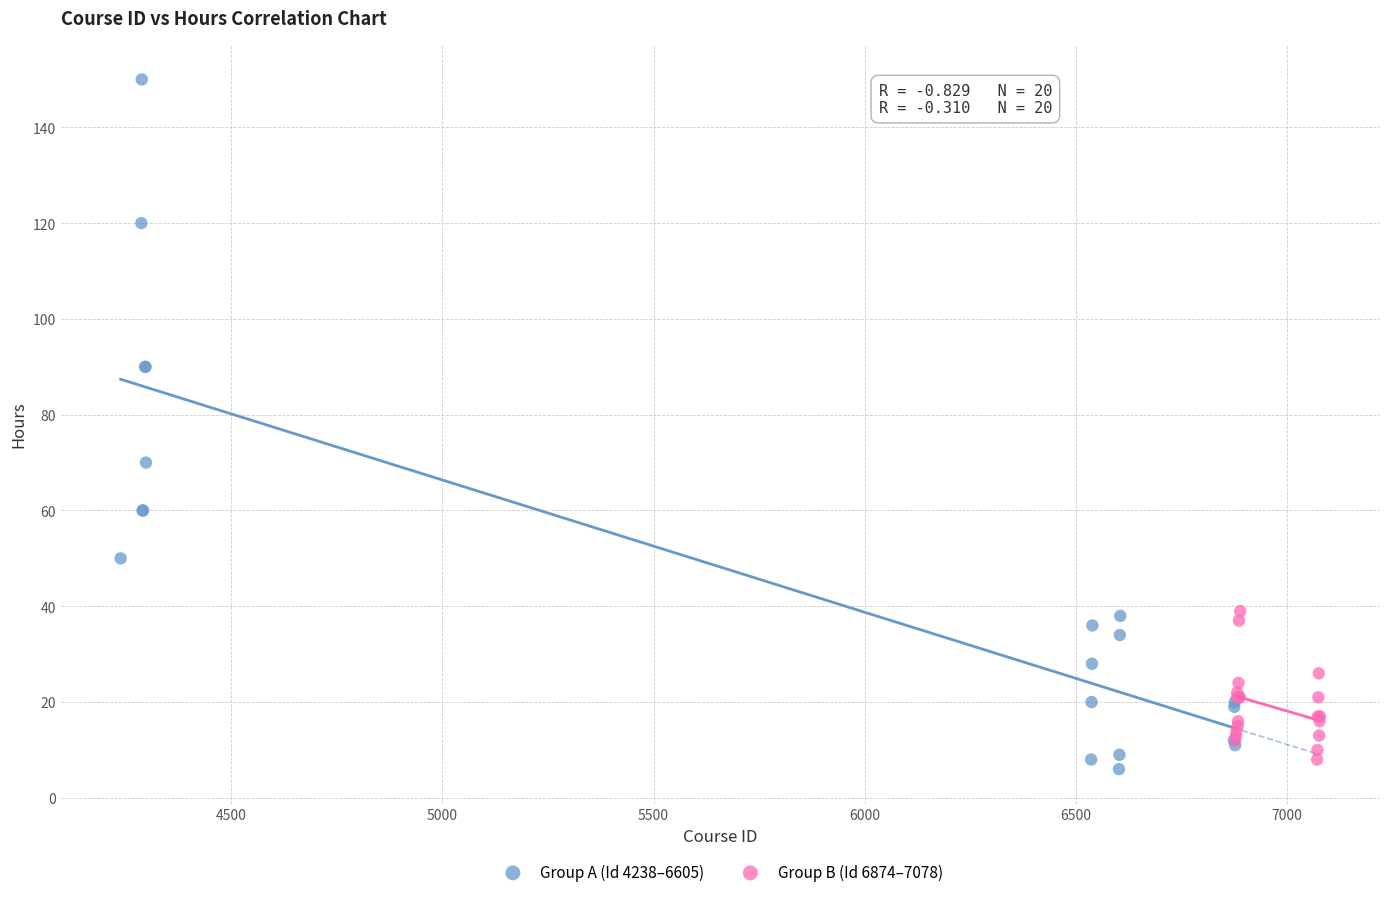

Which series has the largest Y range (max minus min)?

Group A (Id 4238–6605)